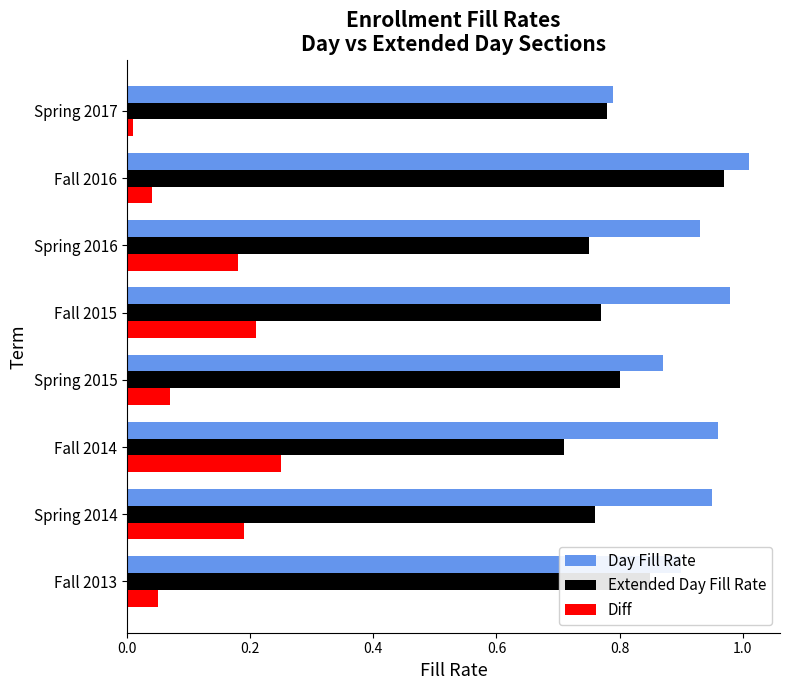

What is the total value across all series at Spring 2016?

1.9